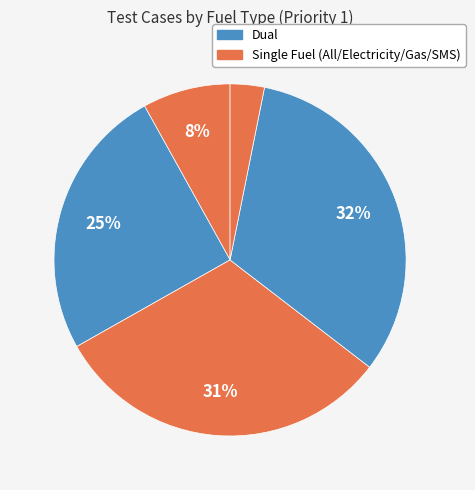

How many slices are in this pie chart?

5